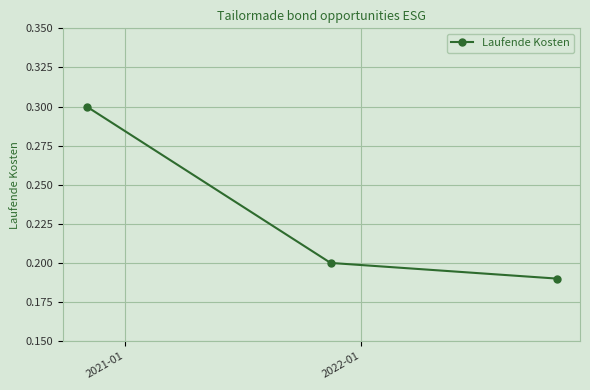

What is the sum of all values?

0.7